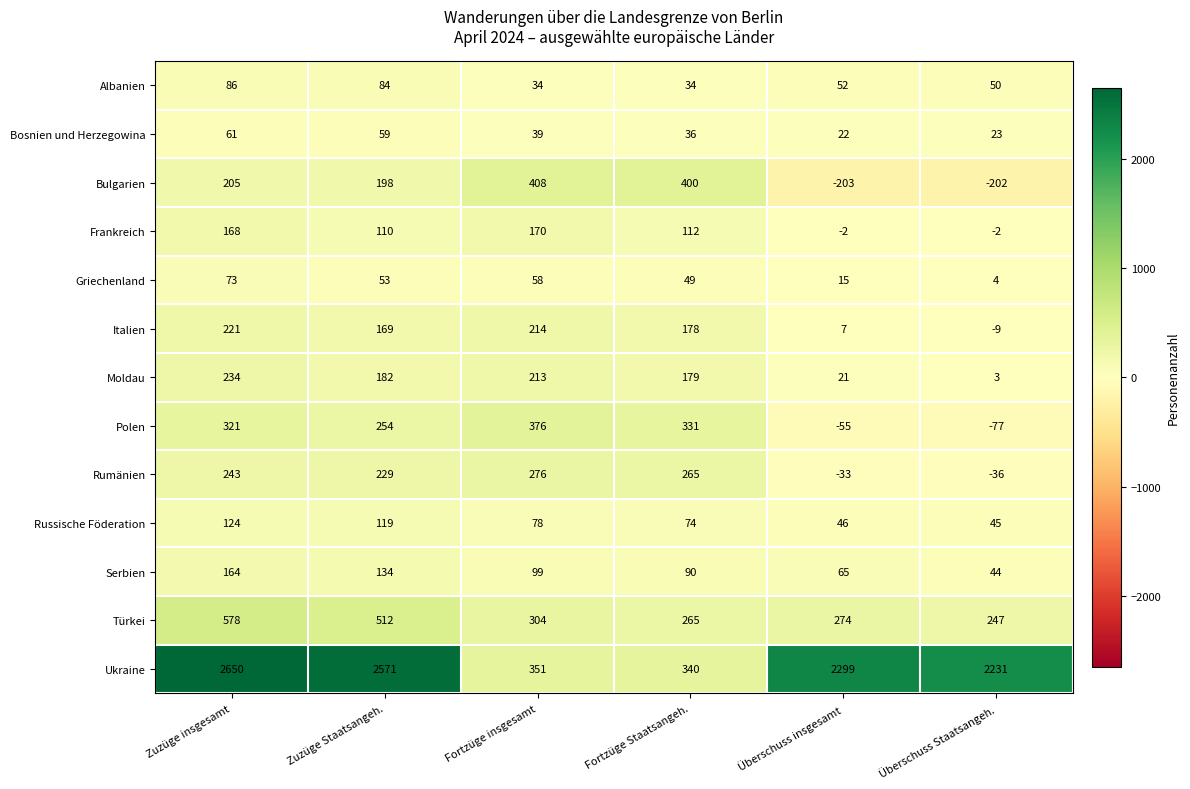

What is the sum of all Rumänien values?

944